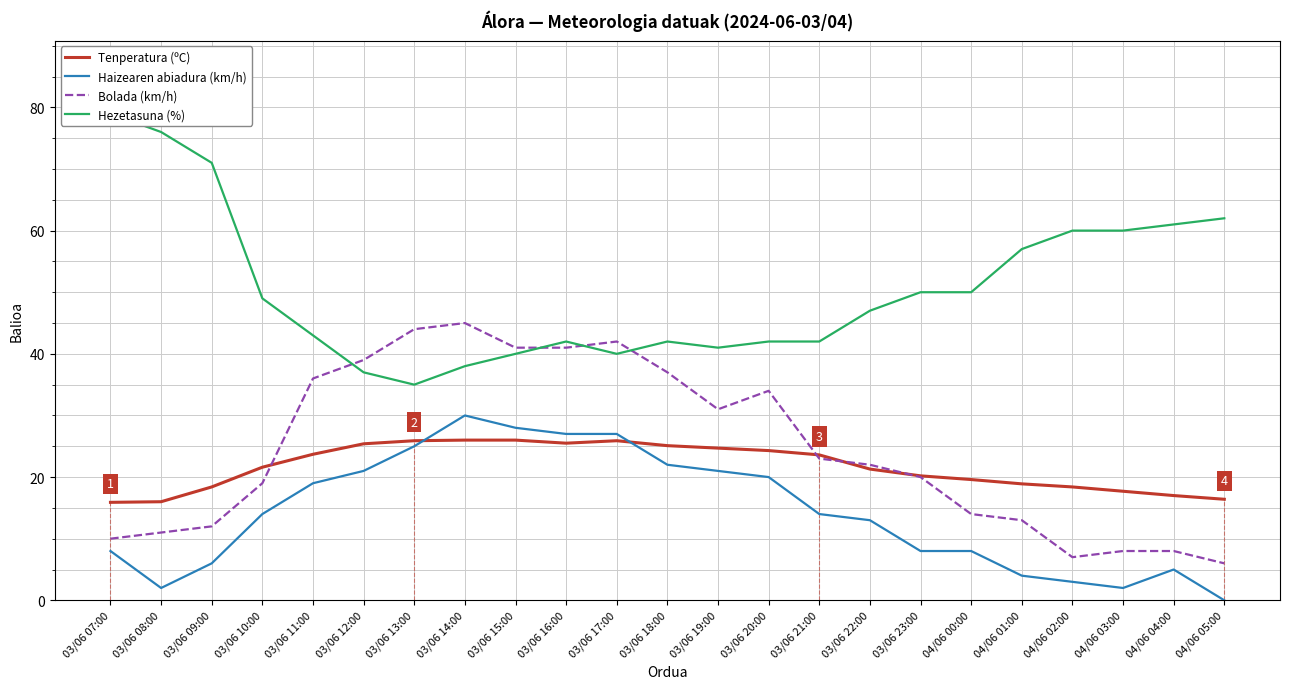

What position from the left is 04/06 04:00?

22